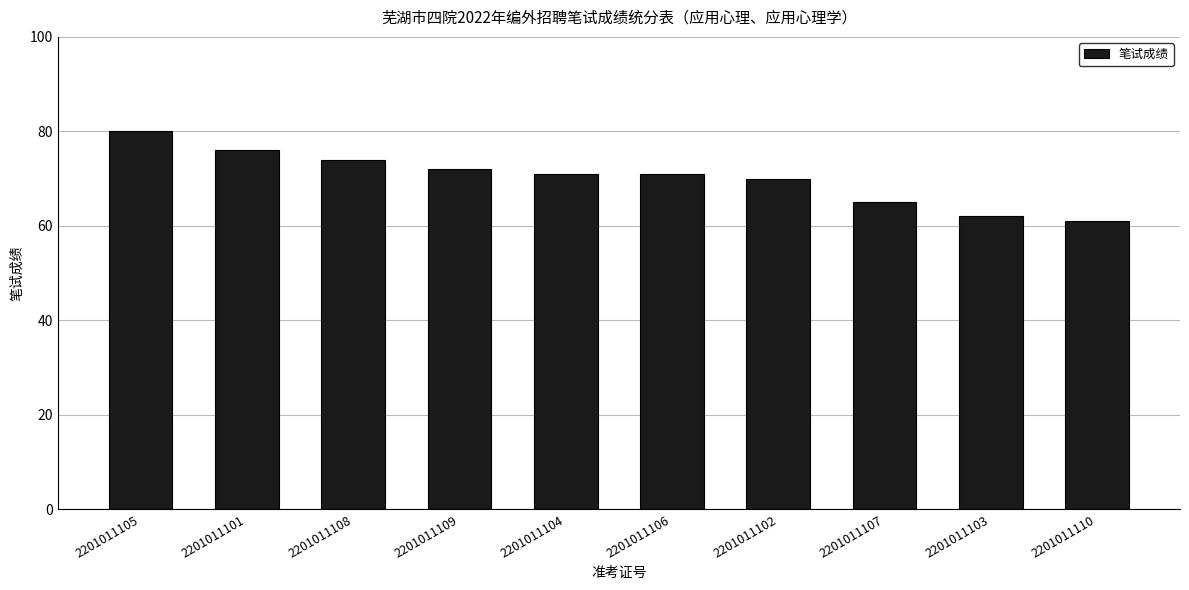

What is the sum of all values?

702